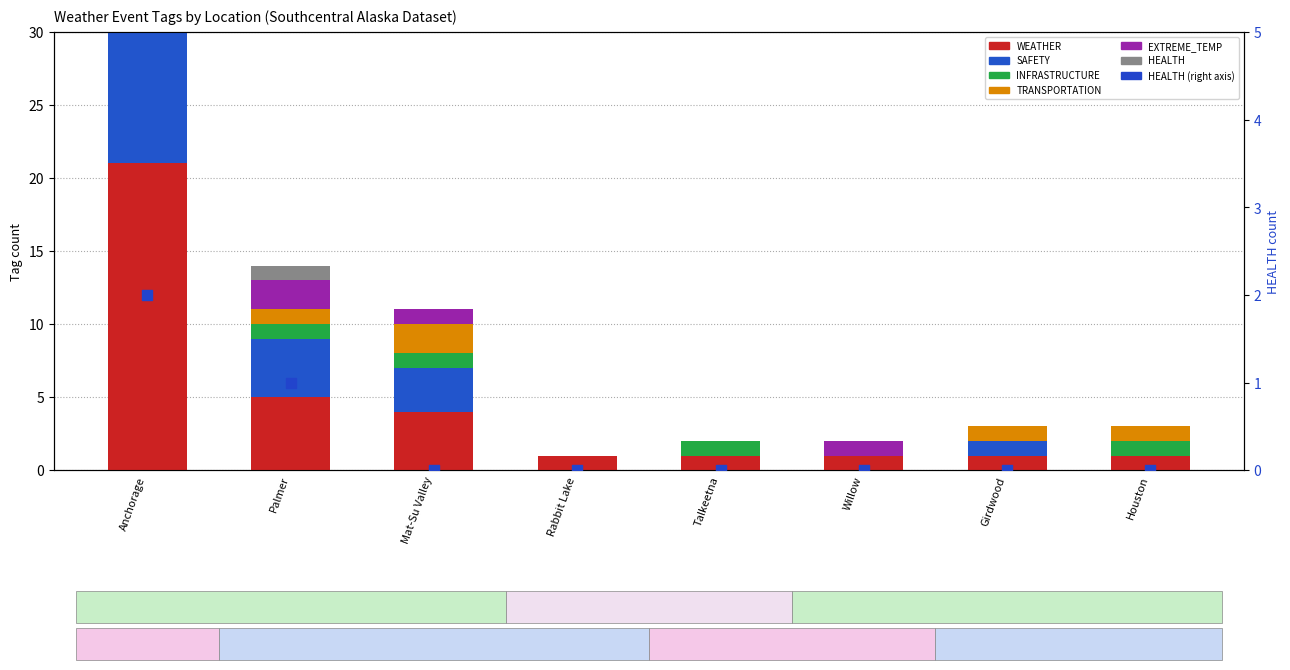

What is the total value across all series at Mat-Su Valley?

11